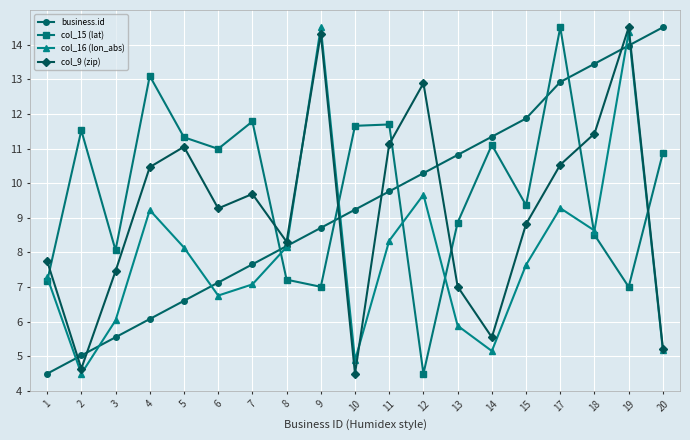

What is the value of the col_9 (zip) point at the 4th from the left?

10.5